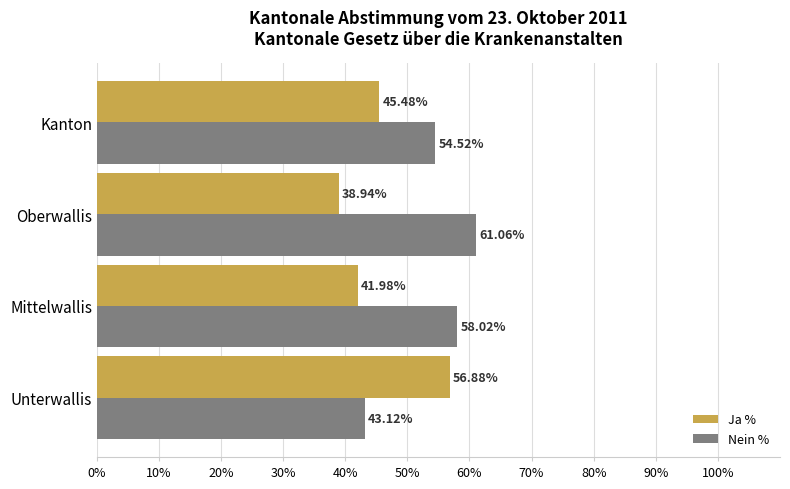

What is the sum of all Ja % values?

183.3